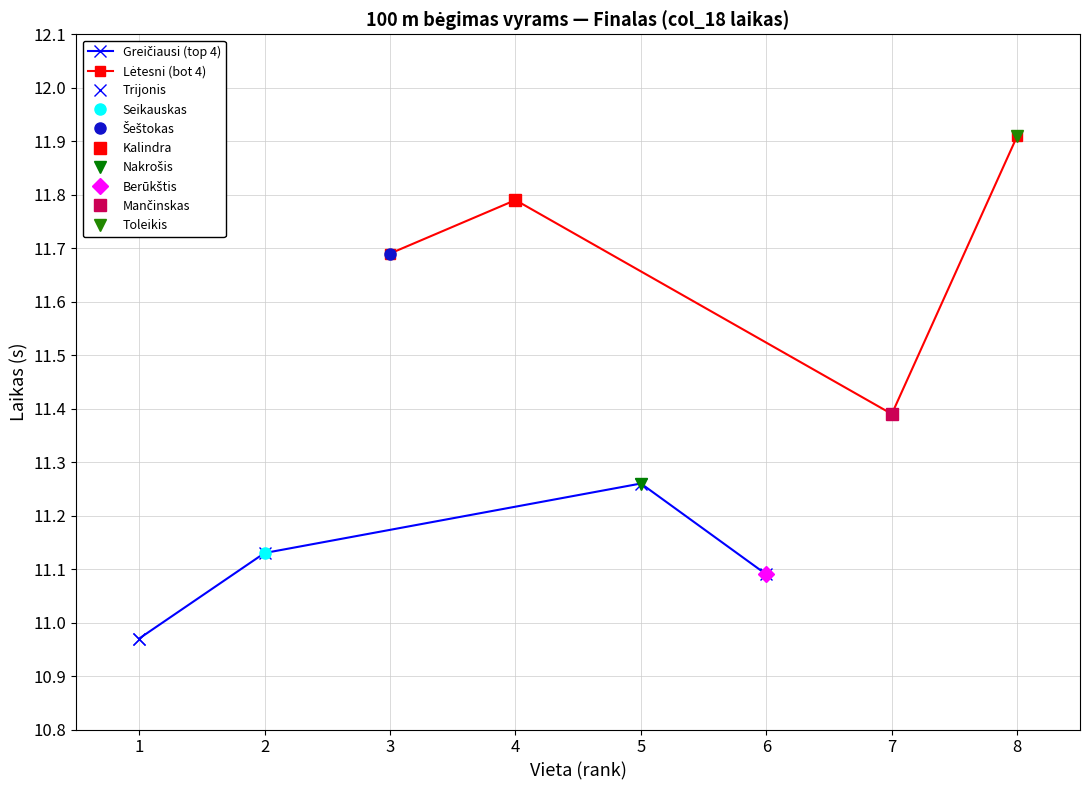

True or false: Greičiausi (top 4) has a value of 7.5 at 6.

False